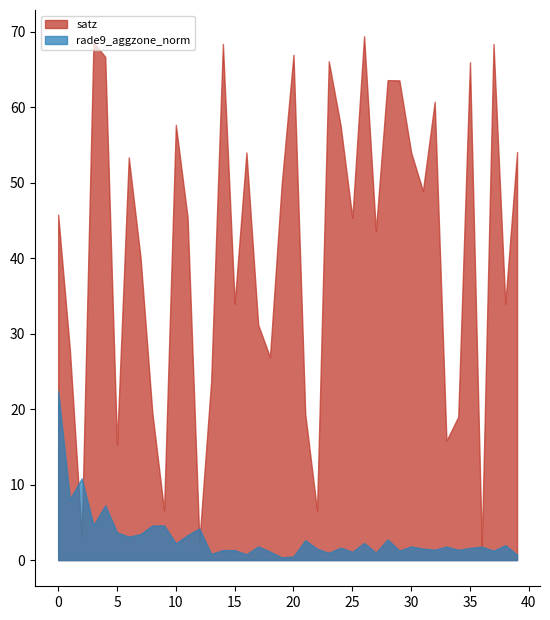

The satz series shows 69.8 at 0. True or false?

False